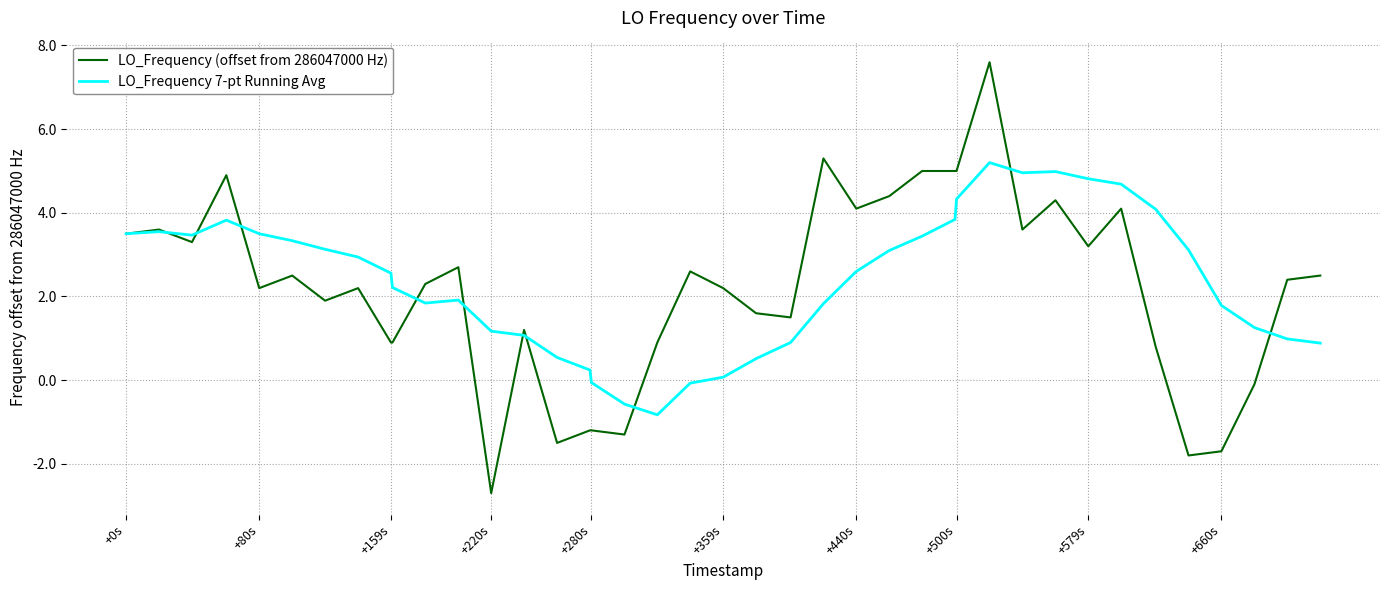

What is the maximum value shown in the chart?

7.6